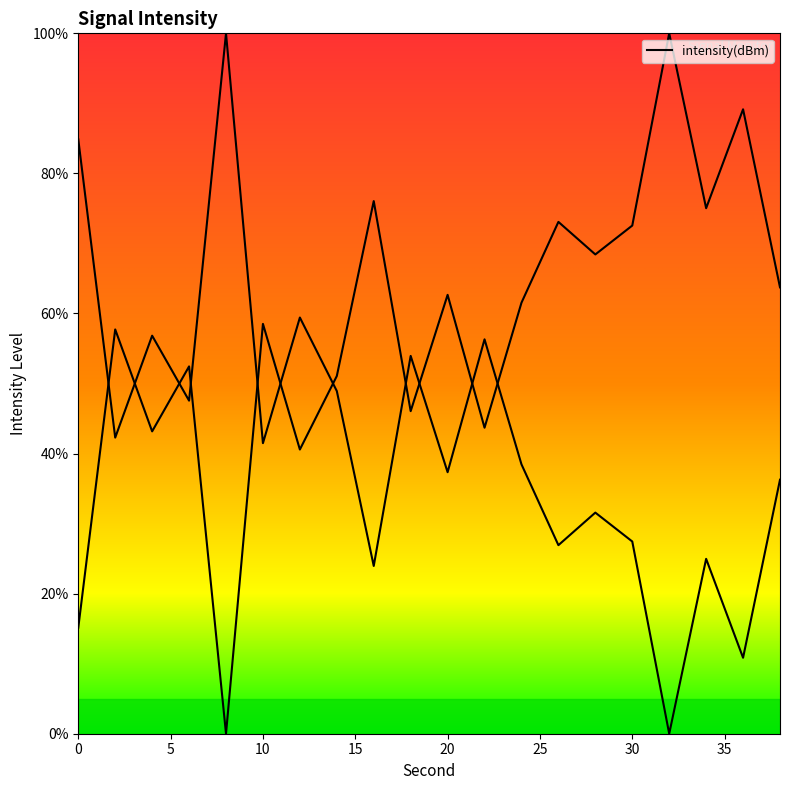

Rank the categories by value from lowest to highest.

8, 0, 12, 4, 22, 18, 14, 6, 2, 10, 24, 20, 38, 28, 30, 26, 34, 16, 36, 32